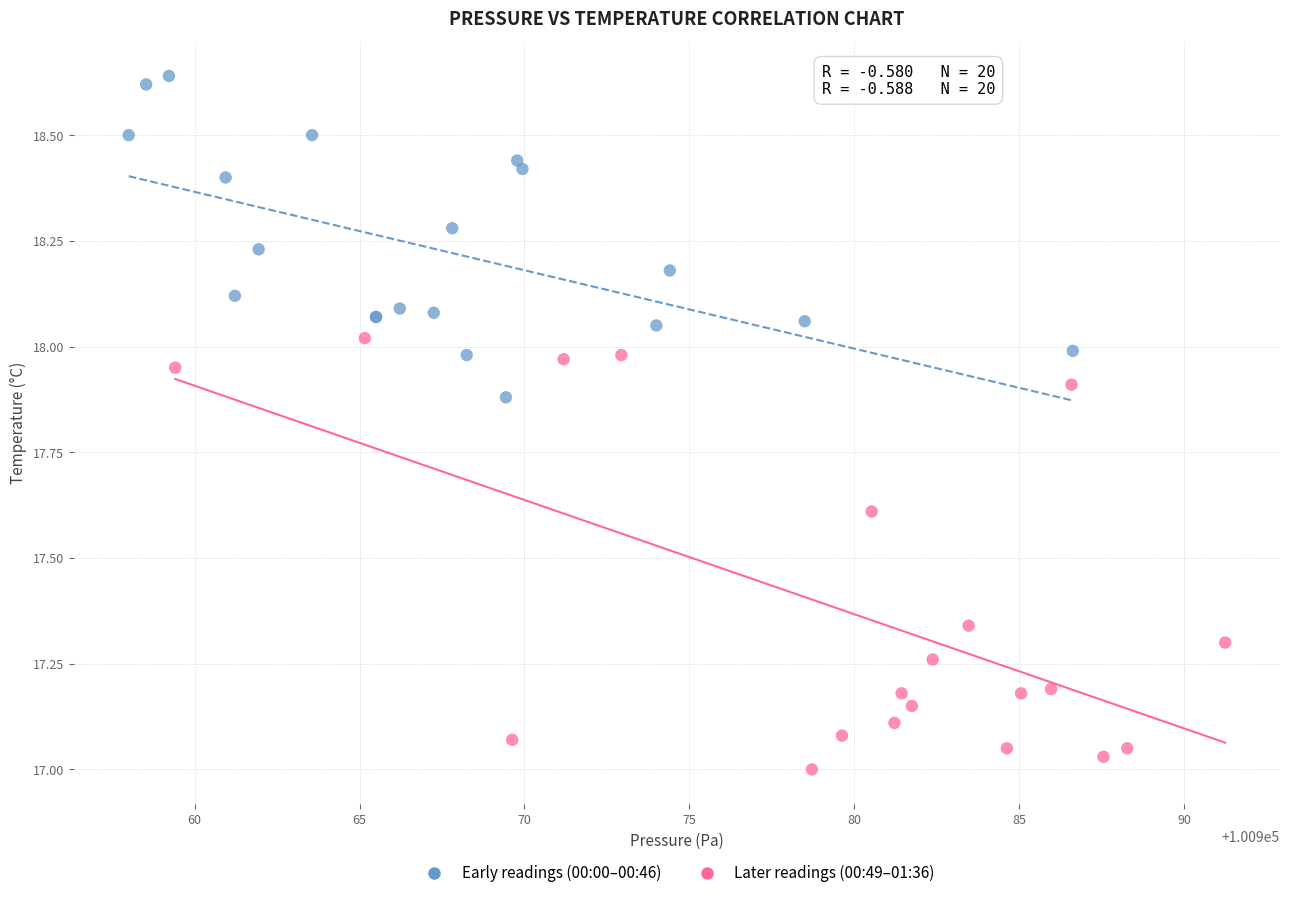

Which series contains the lowest Y value?

Later readings (00:49–01:36)